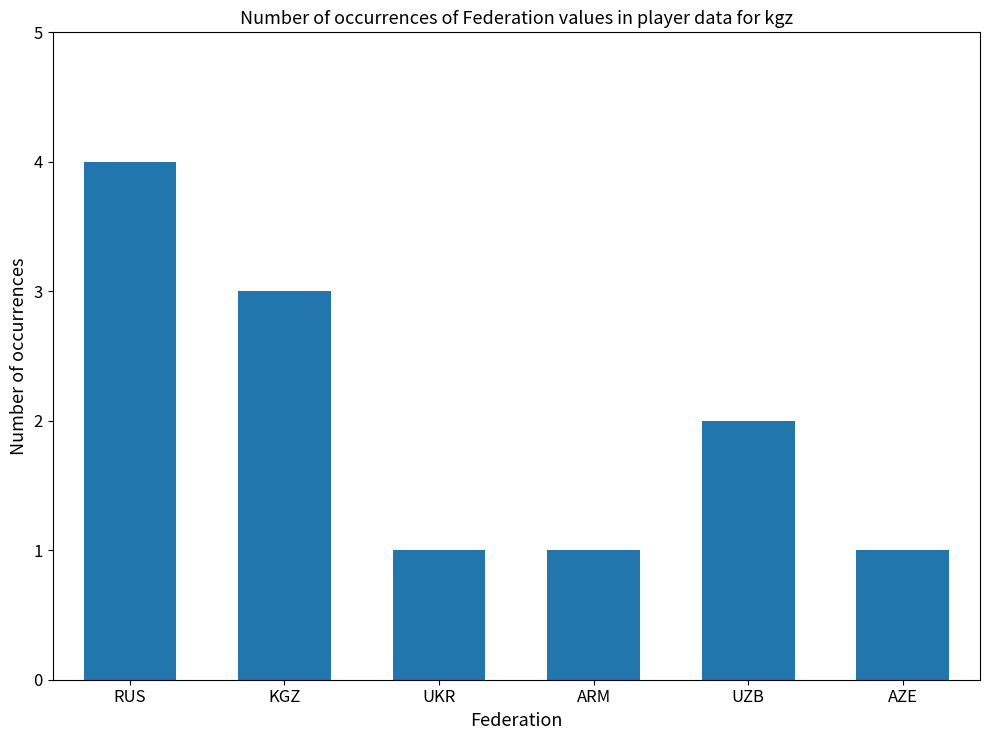

What is the label of the 4th bar from the right?

UKR